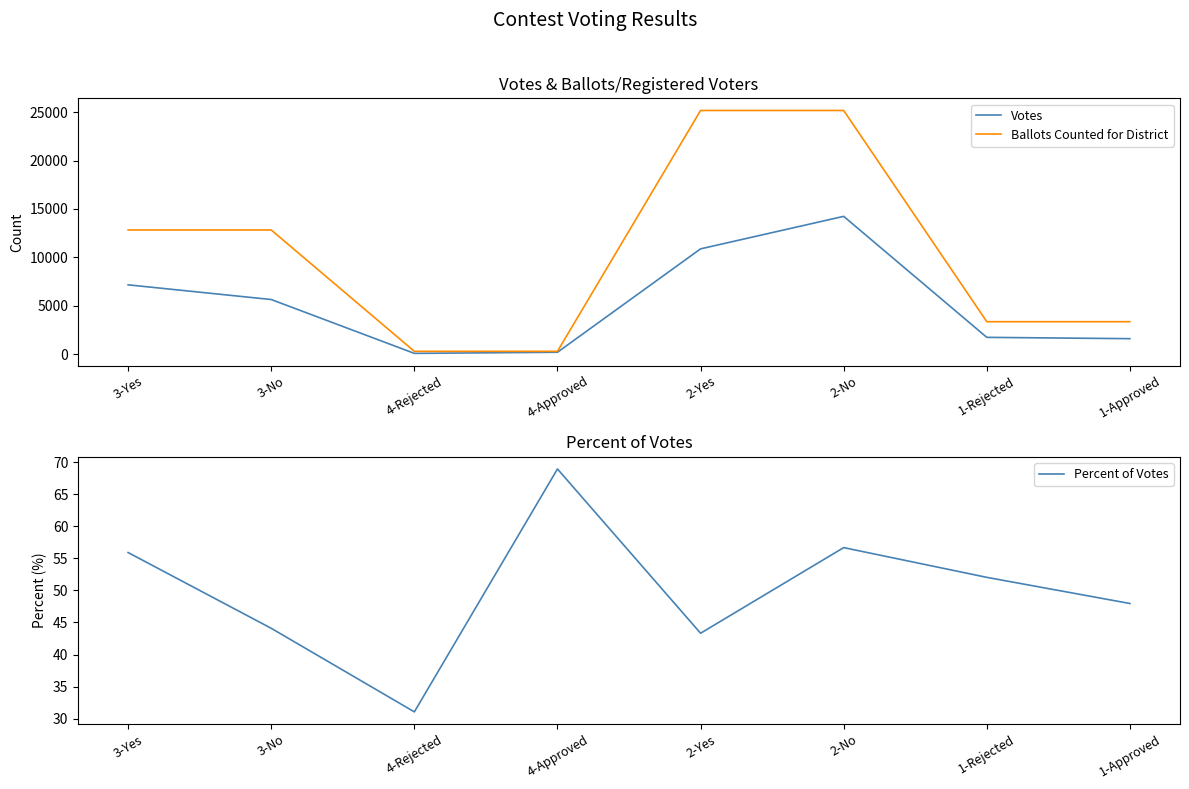

Which series has the widest spread of values?

Ballots Counted for District